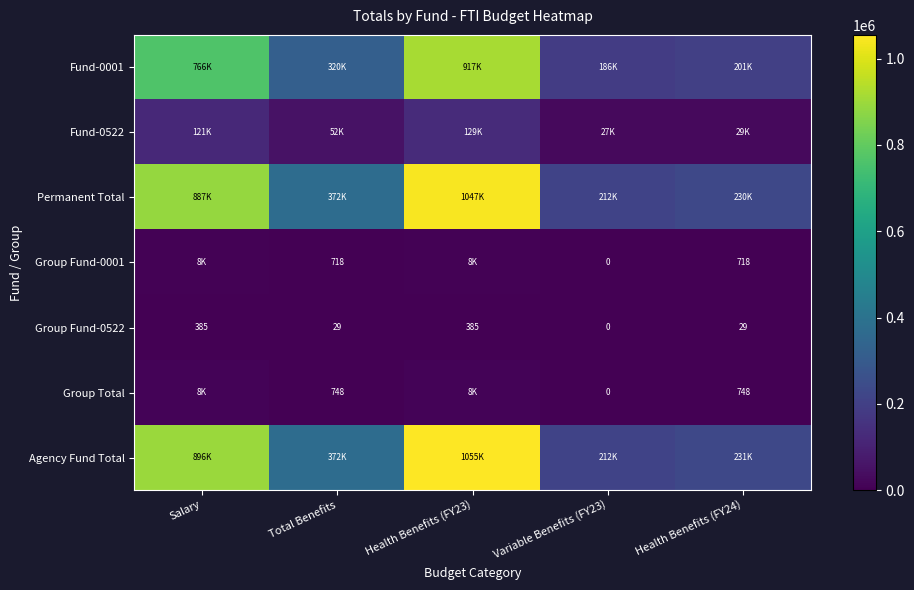

Where does the Fund-0001 series first go above 319834?

Salary